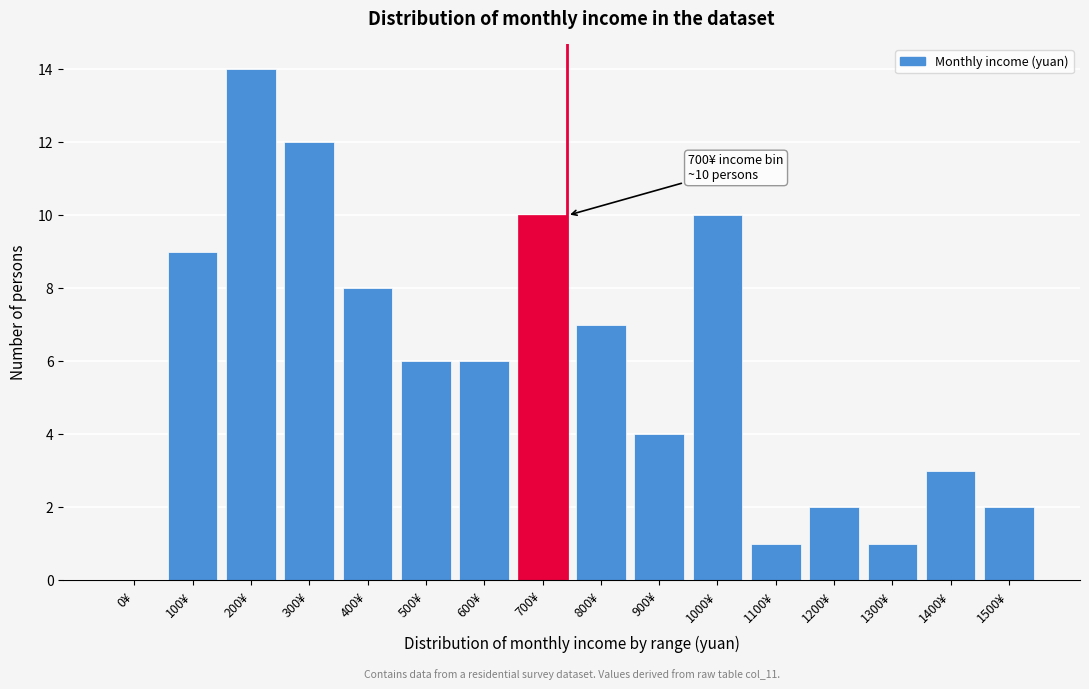

Reading right to left, list all the values displayed in this chart.

1500¥=2	1400¥=3	1300¥=1	1200¥=2	1100¥=1	1000¥=10	900¥=4	800¥=7	700¥=10	600¥=6	500¥=6	400¥=8	300¥=12	200¥=14	100¥=9	0¥=0